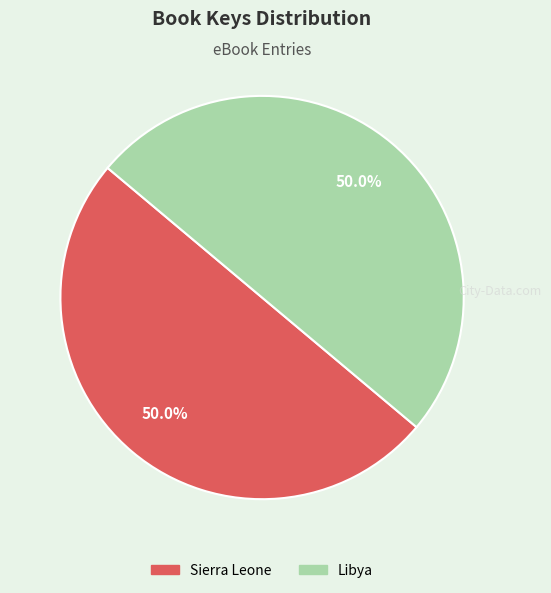

What portion of the pie excludes Sierra Leone?

50.0%